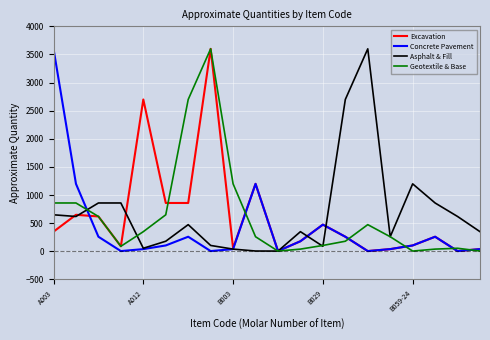

True or false: Concrete Pavement and Excavation cross at least once.

True